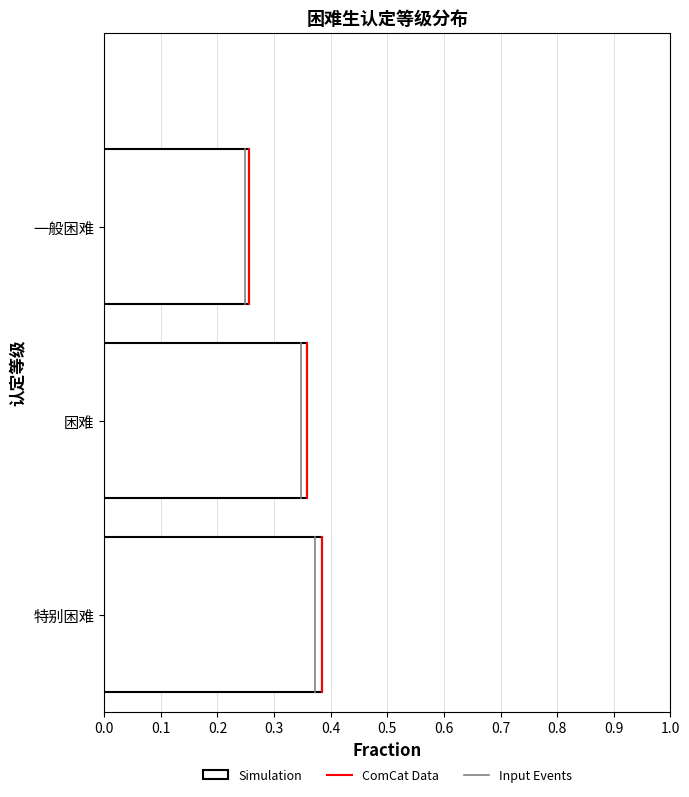

The chart shows a value of 0.6 at 特别困难. True or false?

False